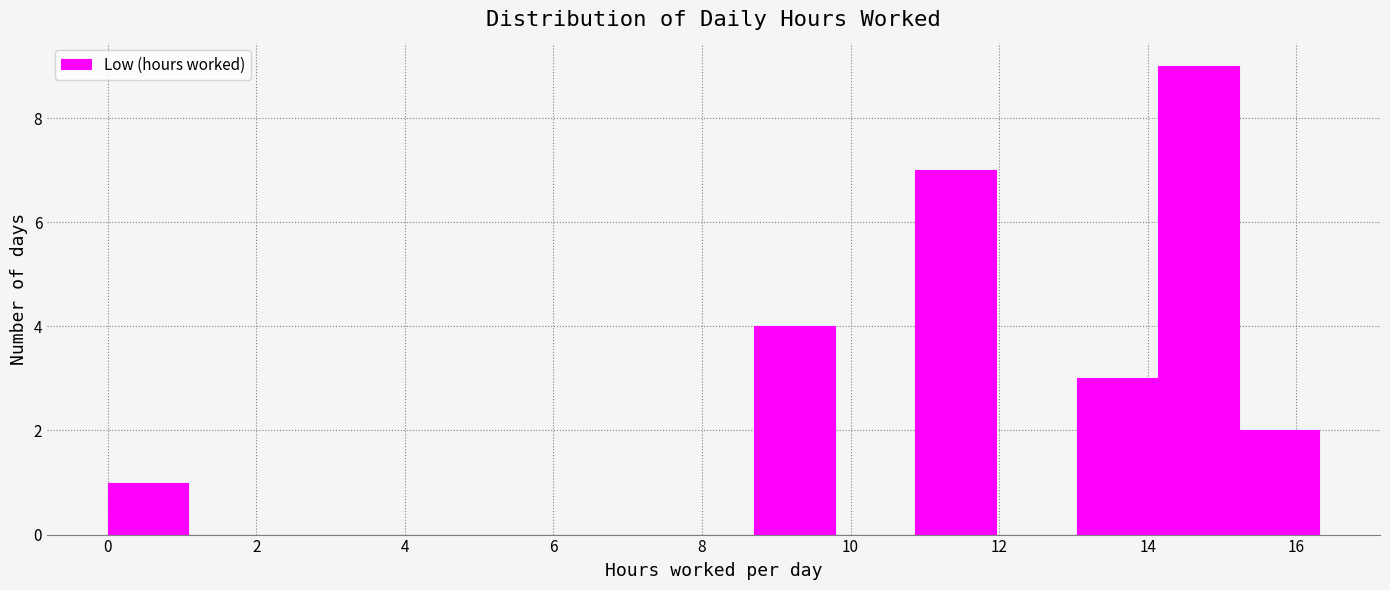

Which range on the x-axis has the tallest bar?

14.2 to 15.2